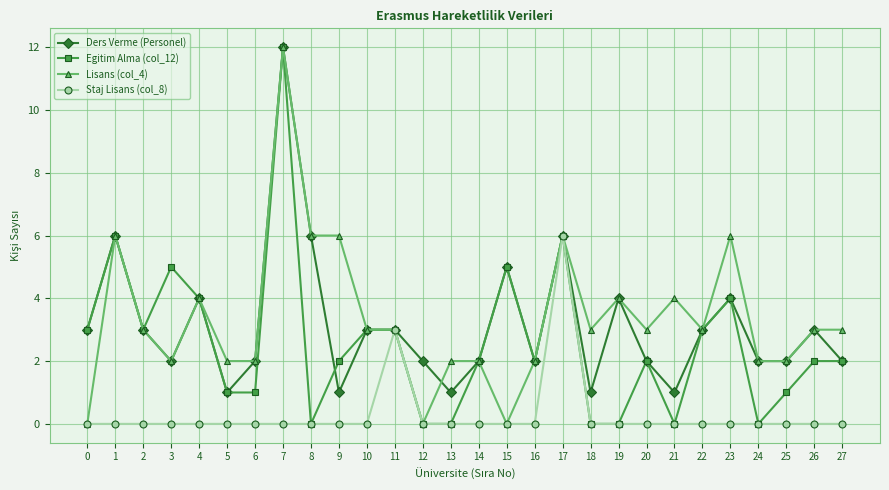

Reading left to right, transcribe all the data shown in this chart.

Ders Verme (Personel): 0=3	1=6	2=3	3=2	4=4	5=1	6=2	7=12	8=6	9=1	10=3	11=3	12=2	13=1	14=2	15=5	16=2	17=6	18=1	19=4	20=2	21=1	22=3	23=4	24=2	25=2	26=3	27=2
Egitim Alma (col_12): 0=3	1=6	2=3	3=5	4=4	5=1	6=1	7=12	8=0	9=2	10=3	11=3	12=0	13=0	14=2	15=5	16=2	17=6	18=0	19=0	20=2	21=0	22=3	23=4	24=0	25=1	26=2	27=2
Lisans (col_4): 0=0	1=6	2=3	3=2	4=4	5=2	6=2	7=12	8=6	9=6	10=3	11=3	12=0	13=2	14=2	15=0	16=2	17=6	18=3	19=4	20=3	21=4	22=3	23=6	24=2	25=2	26=3	27=3
Staj Lisans (col_8): 0=0	1=0	2=0	3=0	4=0	5=0	6=0	7=0	8=0	9=0	10=0	11=3	12=0	13=0	14=0	15=0	16=0	17=6	18=0	19=0	20=0	21=0	22=0	23=0	24=0	25=0	26=0	27=0